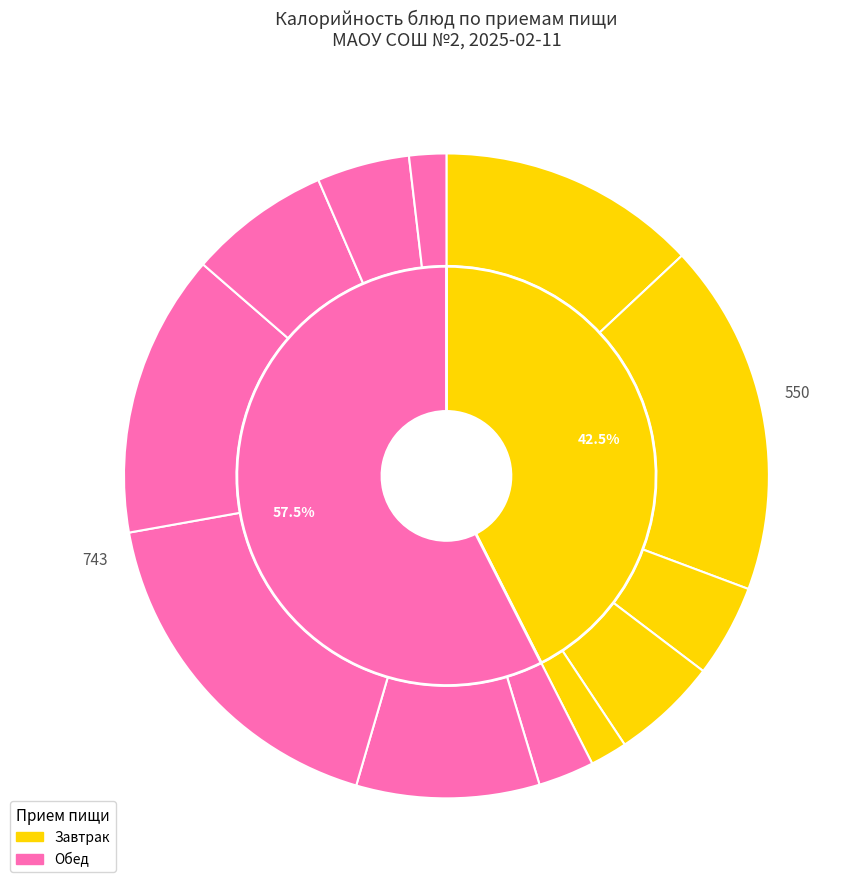

To the nearest percent, what is the difference between the Котлеты, биточки, шницели (обед) and Соус сметанный с томатом (завтрак) slice percentages?

16%